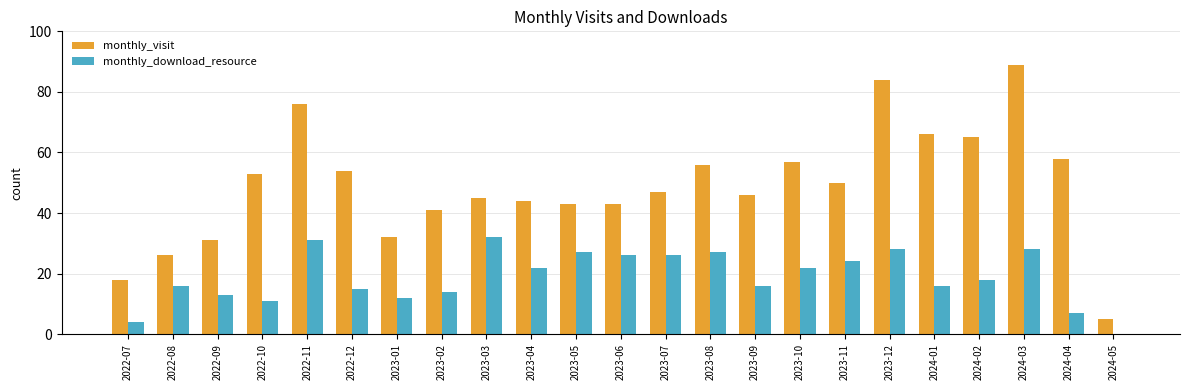

What is the approximate value of monthly_visit at 2023-02, to the nearest 10?

40